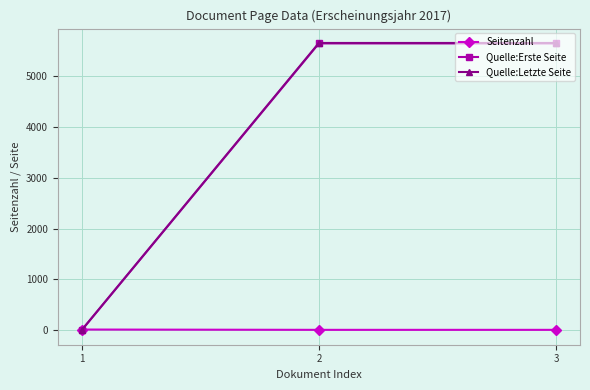

What are all the series names shown in the legend?

Seitenzahl, Quelle:Erste Seite, Quelle:Letzte Seite